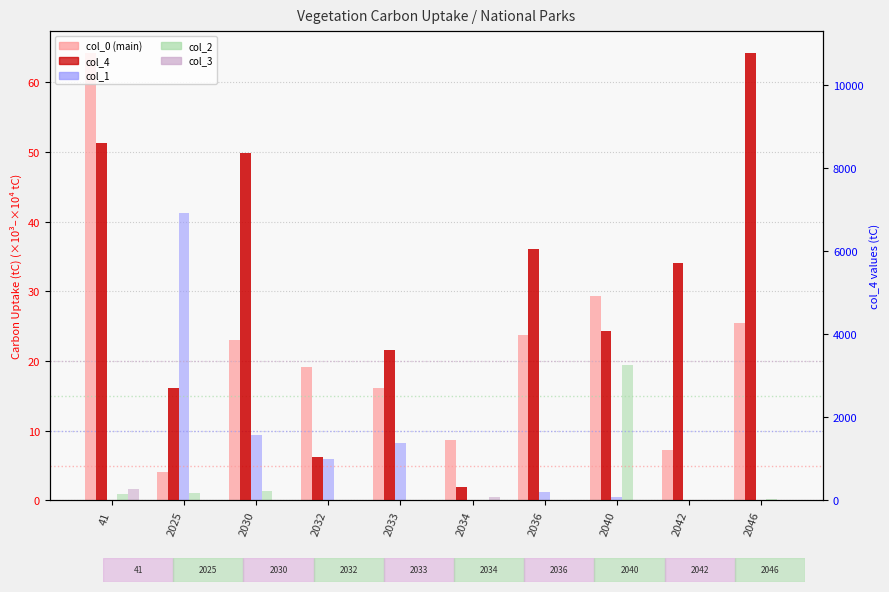

Which series has the widest spread of values?

col_4